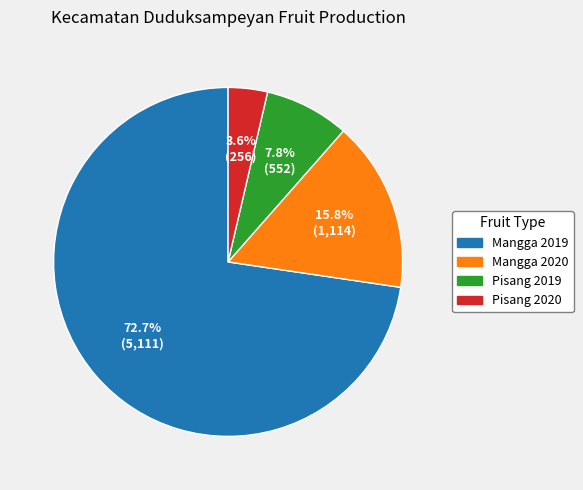

Does any single category account for the majority?

Yes